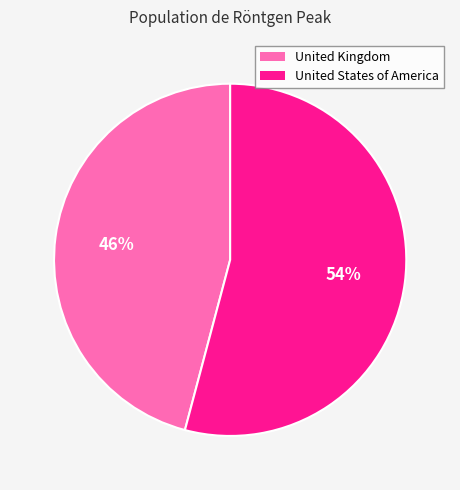

What percentage is the United States of America slice, to the nearest percent?

54%